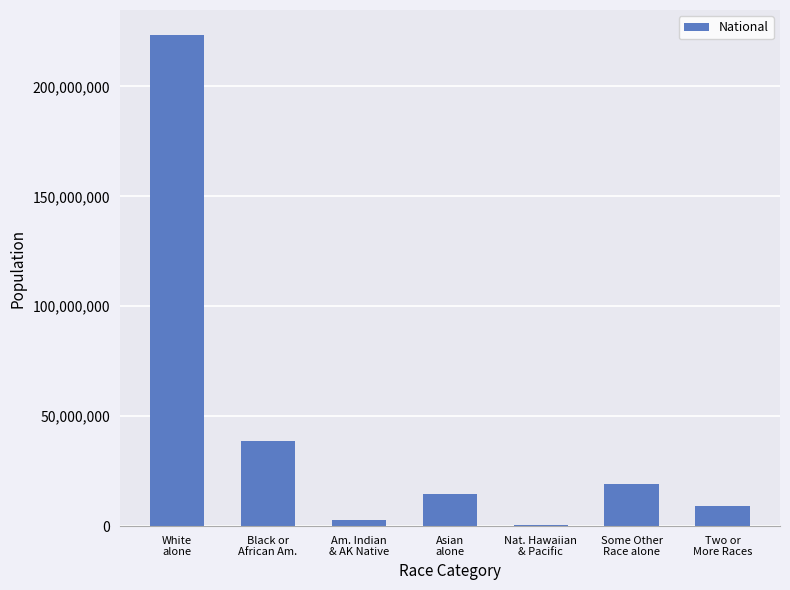

How many categories are shown in the chart?

7